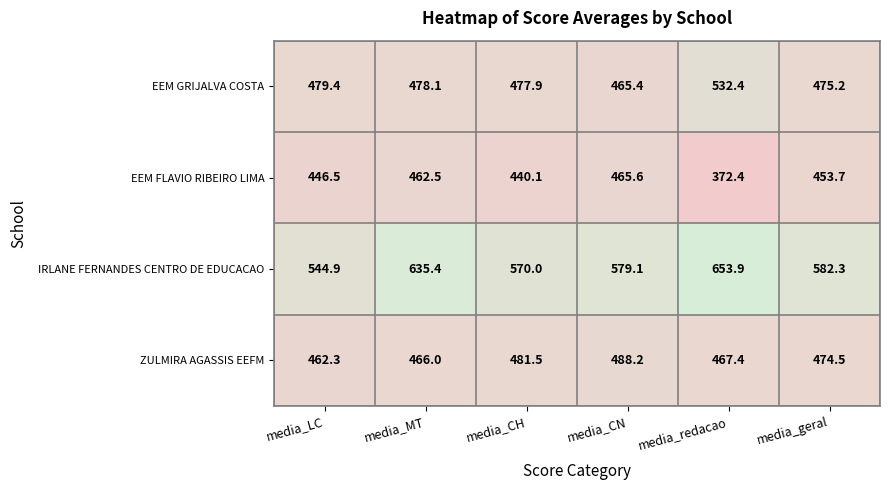

Reading left to right, extract all data points from this chart.

EEM GRIJALVA COSTA: media_LC=479.4	media_MT=478.1	media_CH=477.9	media_CN=465.4	media_redacao=532.4	media_geral=475.2
EEM FLAVIO RIBEIRO LIMA: media_LC=446.5	media_MT=462.5	media_CH=440.1	media_CN=465.6	media_redacao=372.4	media_geral=453.7
IRLANE FERNANDES CENTRO DE EDUCACAO: media_LC=544.9	media_MT=635.4	media_CH=570.0	media_CN=579.1	media_redacao=653.9	media_geral=582.3
ZULMIRA AGASSIS EEFM: media_LC=462.3	media_MT=466.0	media_CH=481.5	media_CN=488.2	media_redacao=467.4	media_geral=474.5